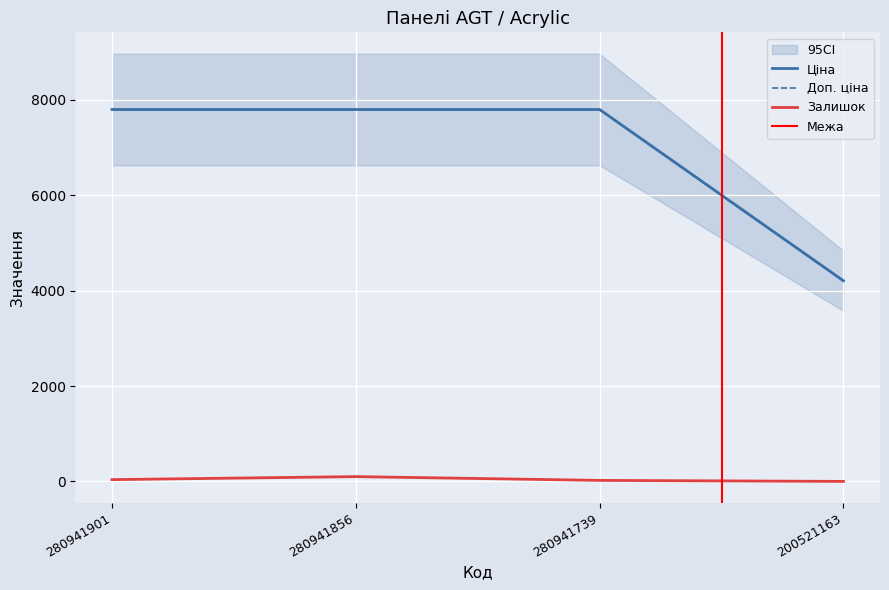

Which category has the lowest value in the Залишок series?

200521163